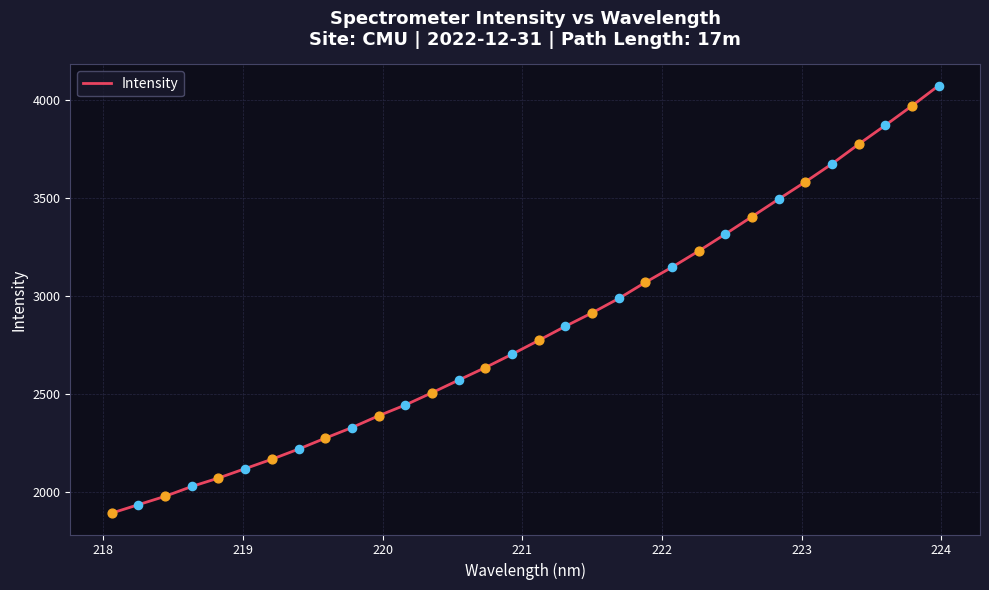

What is the greatest value displayed?

4071.9